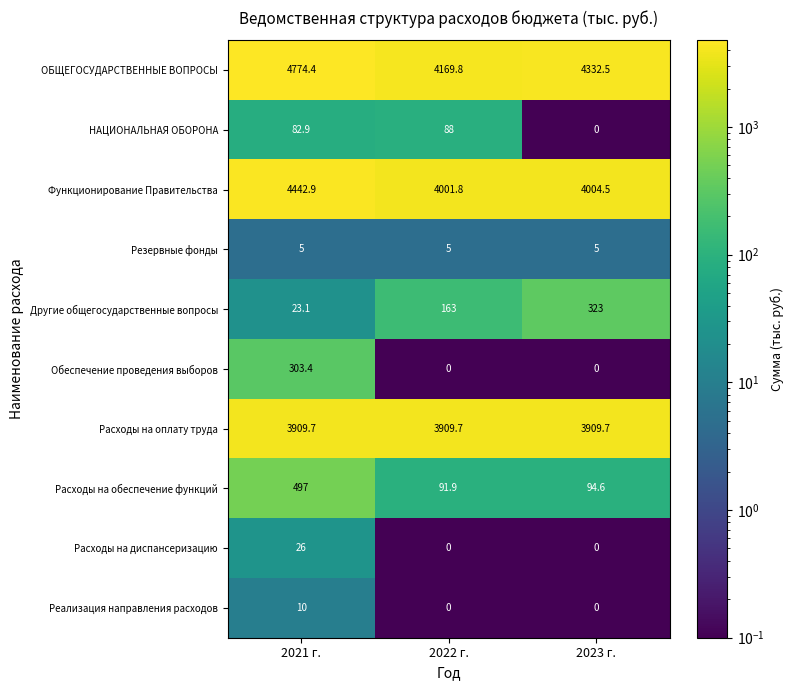

Reading left to right, what are all the values shown in this chart?

ОБЩЕГОСУДАРСТВЕННЫЕ ВОПРОСЫ: 4774.4	4169.8	4332.5
НАЦИОНАЛЬНАЯ ОБОРОНА: 82.9	88.0	0.0
Функционирование Правительства: 4442.9	4001.8	4004.5
Резервные фонды: 5.0	5.0	5.0
Другие общегосударственные вопросы: 23.1	163.0	323.0
Обеспечение проведения выборов: 303.4	0.0	0.0
Расходы на оплату труда: 3909.7	3909.7	3909.7
Расходы на обеспечение функций: 497.0	91.9	94.6
Расходы на диспансеризацию: 26.0	0.0	0.0
Реализация направления расходов: 10.0	0.0	0.0